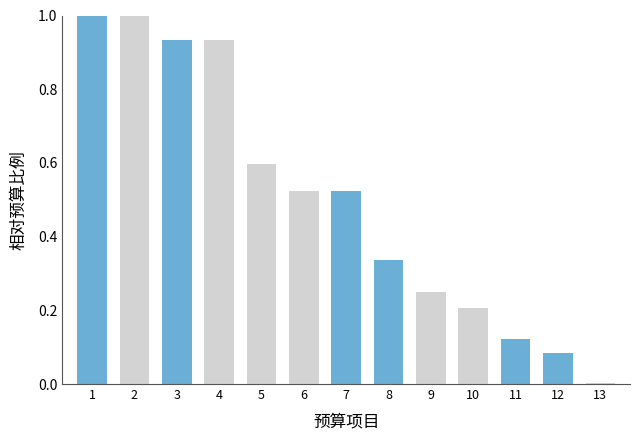

True or false: the data shows 1.0 at 5.

False